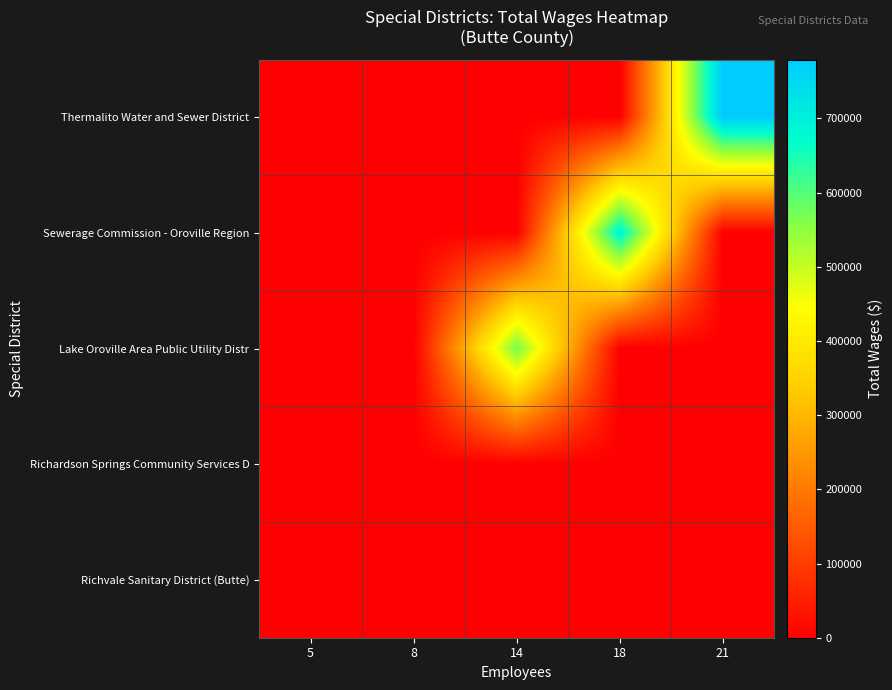

Which category has the lowest value across all series?

5